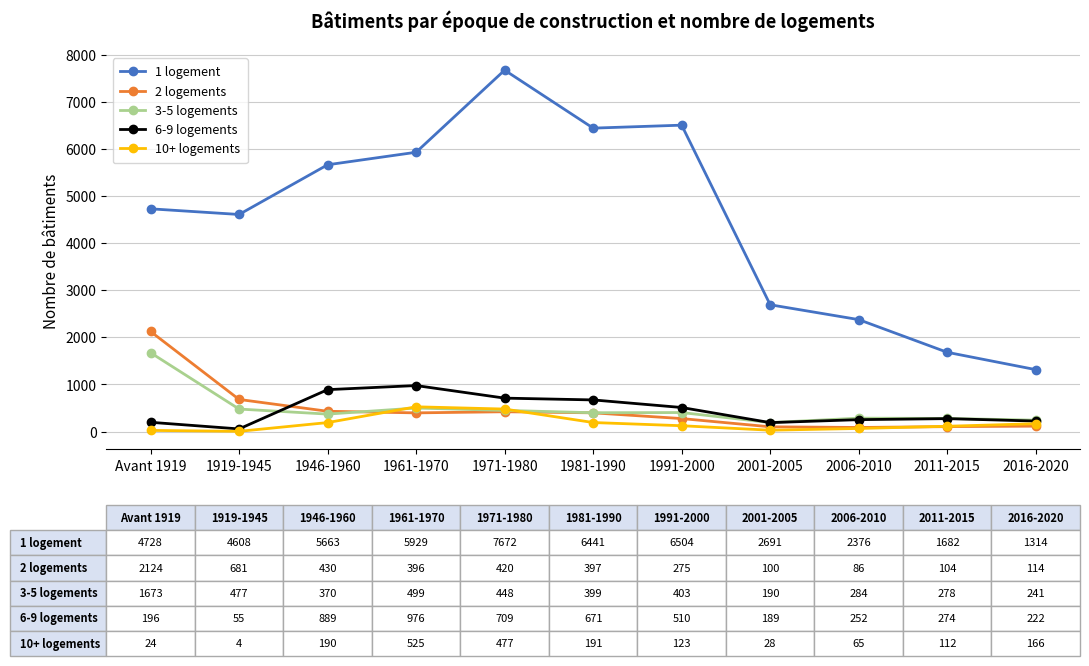

Is this an area chart (filled region under the line)?

No